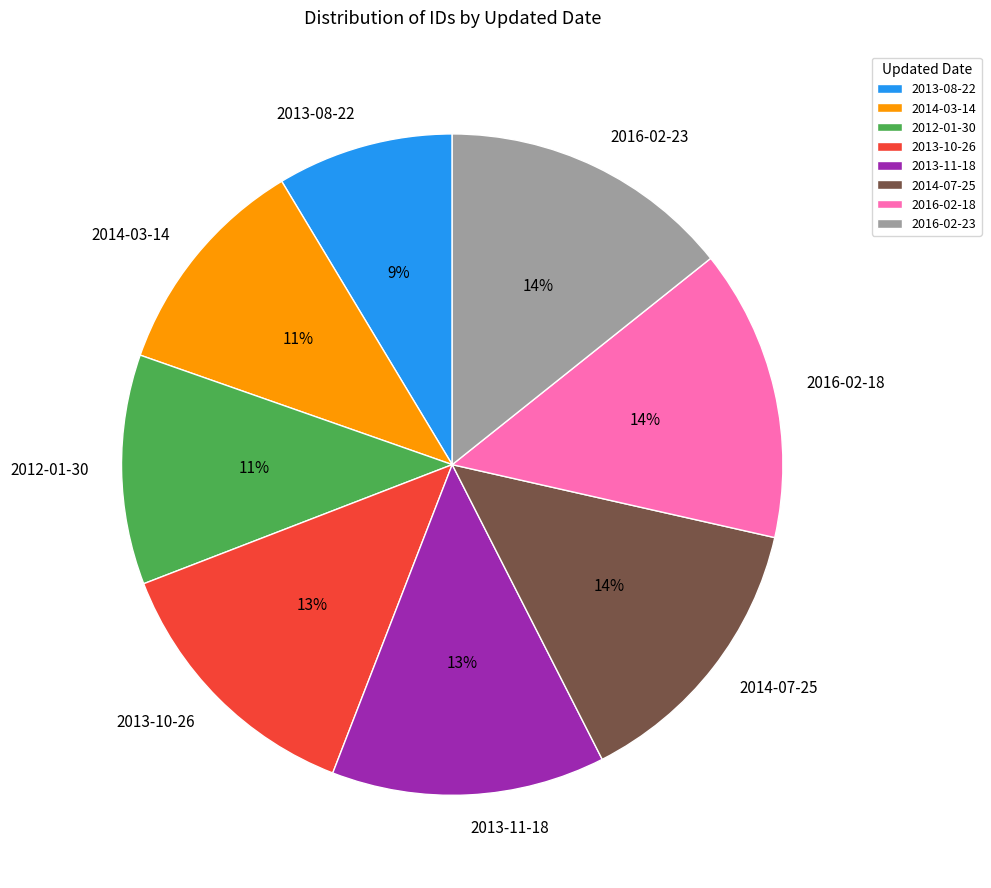

What is the smallest slice in the pie chart?

2013-08-22